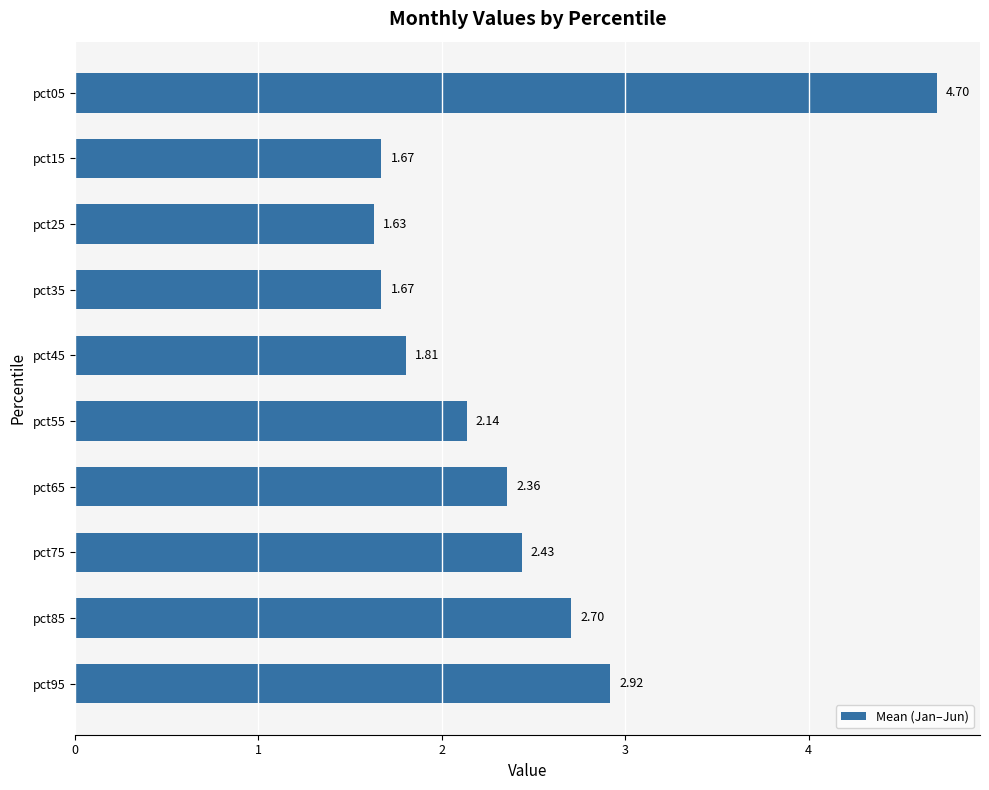

What is the change in value from pct95 to pct35?

-1.2